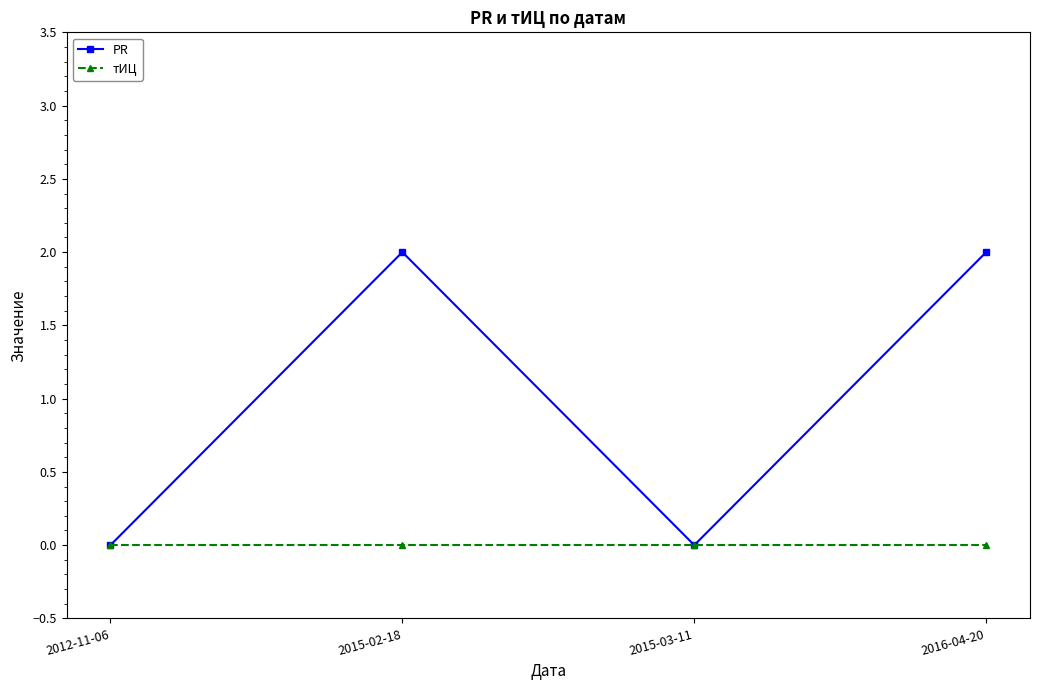

What position from the left is 2016-04-20?

4